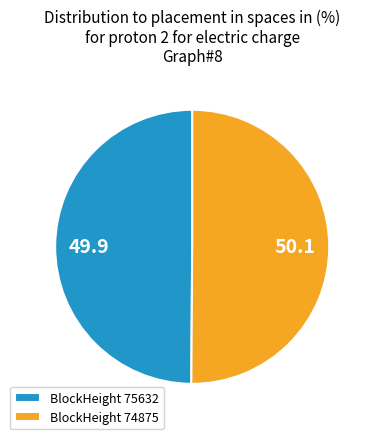

True or false: BlockHeight 75632 accounts for 50% of the total.

True